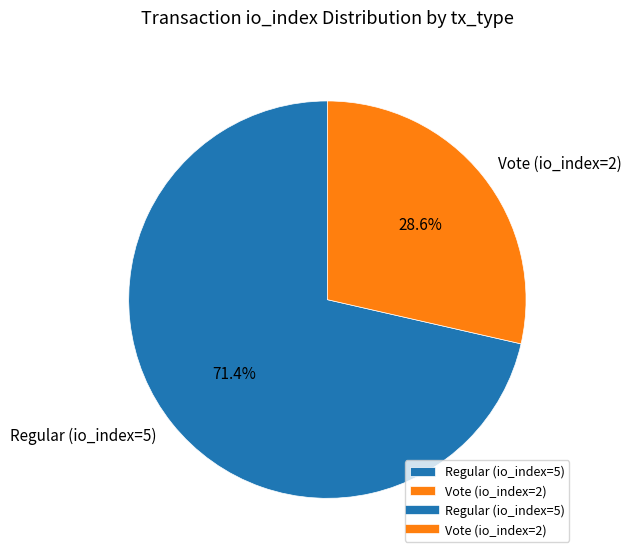

Between Regular (io_index=5) and Vote (io_index=2), which is larger?

Regular (io_index=5)